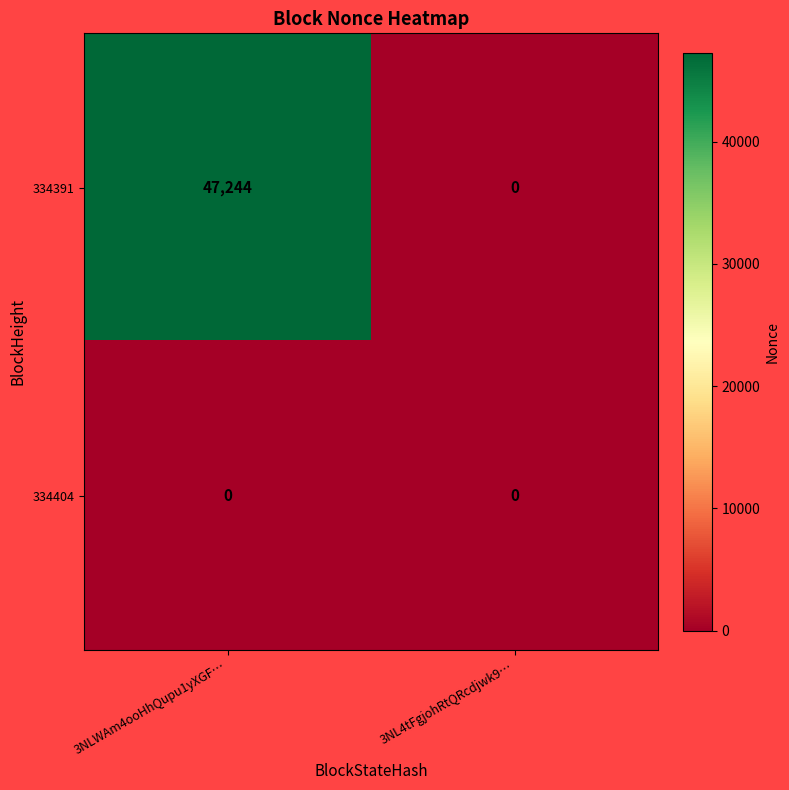

Read the 334391 value at 3NLWAm4ooHhQupu1yXGF….

47244